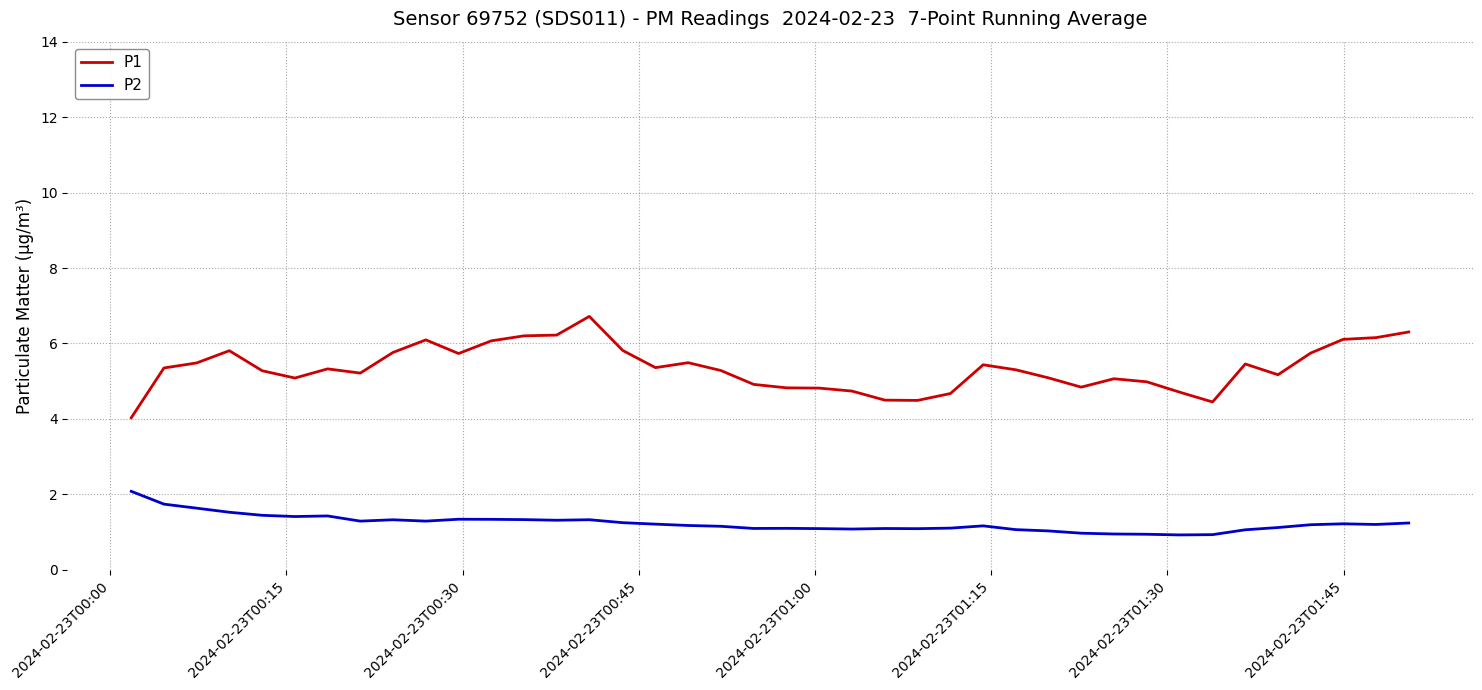

Which series has the largest total across all categories?

P1